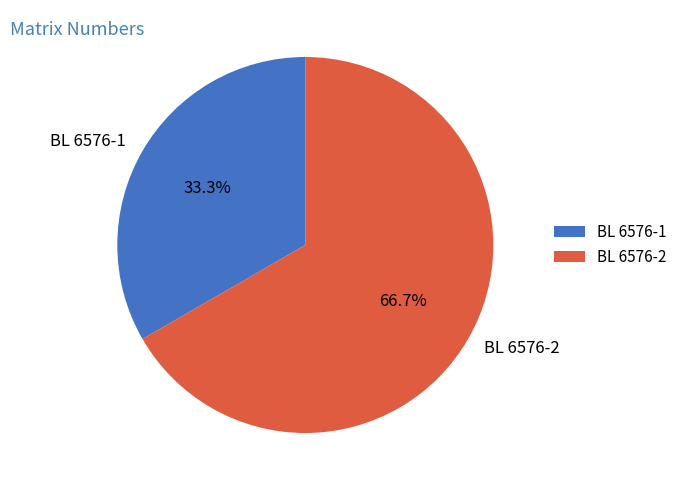

To the nearest percent, what portion does BL 6576-2 represent?

67%